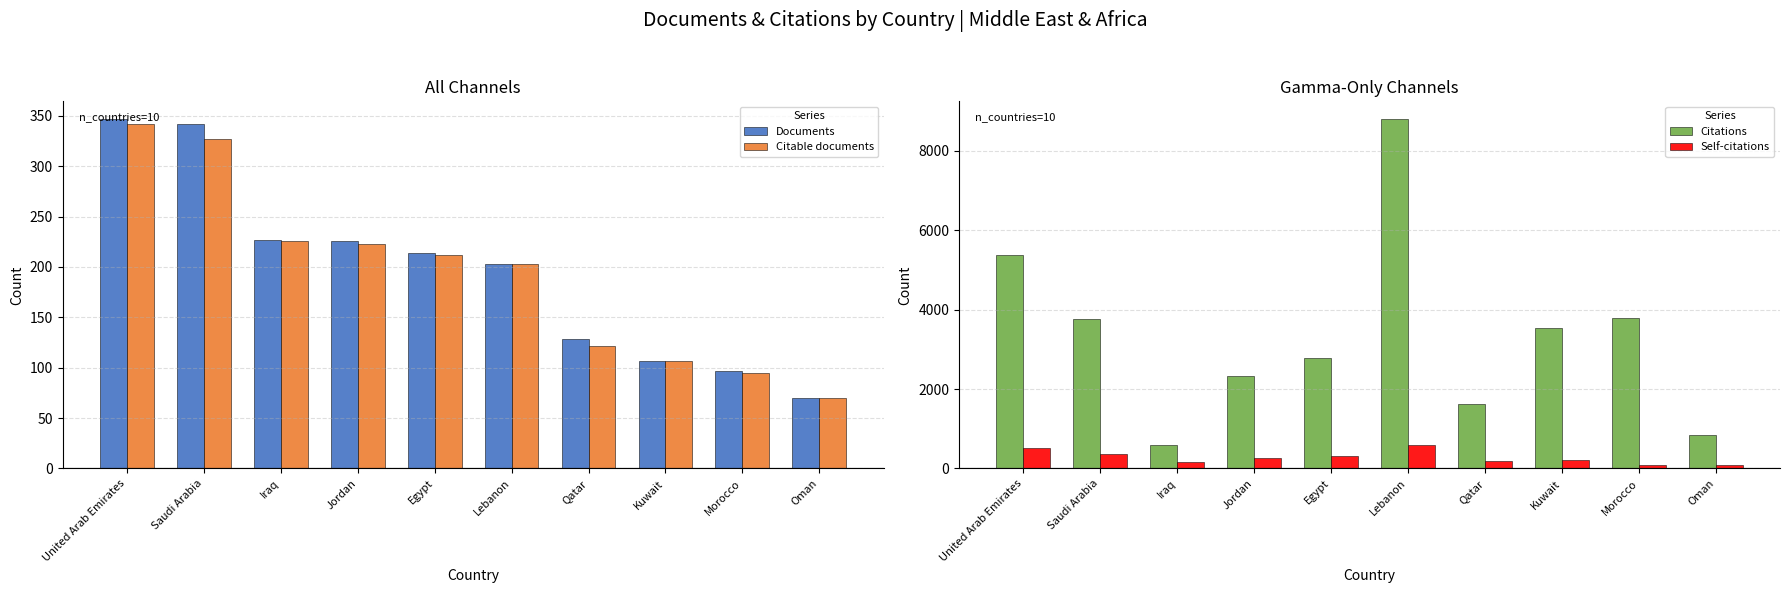

At Oman, list the series in order from largest to smallest.

Citations, Self-citations, Documents, Citable documents